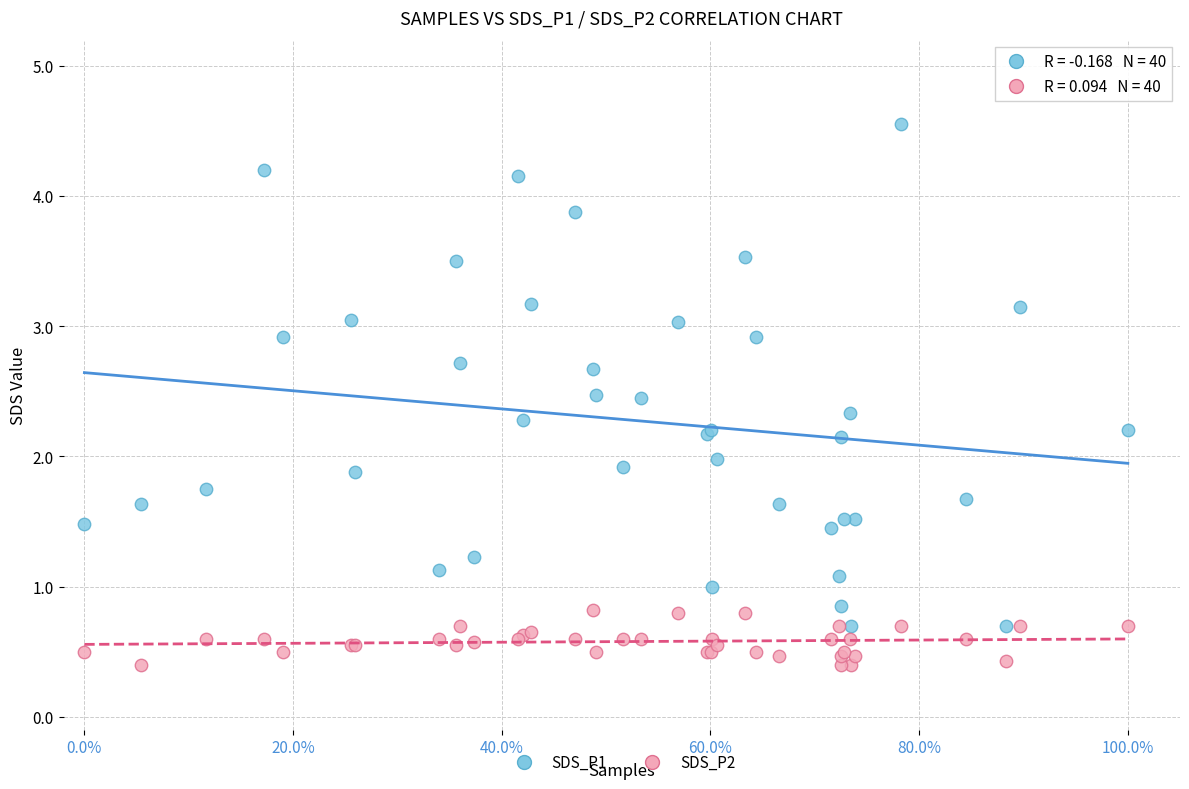

What are all the series names shown in the legend?

SDS_P1, SDS_P2